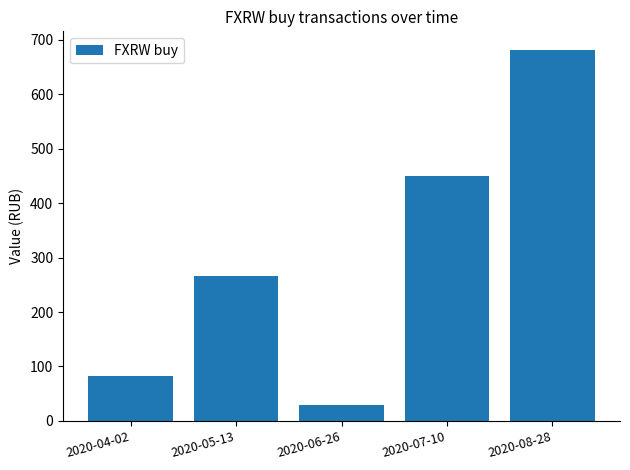

What is the sum of all values?

1509.3